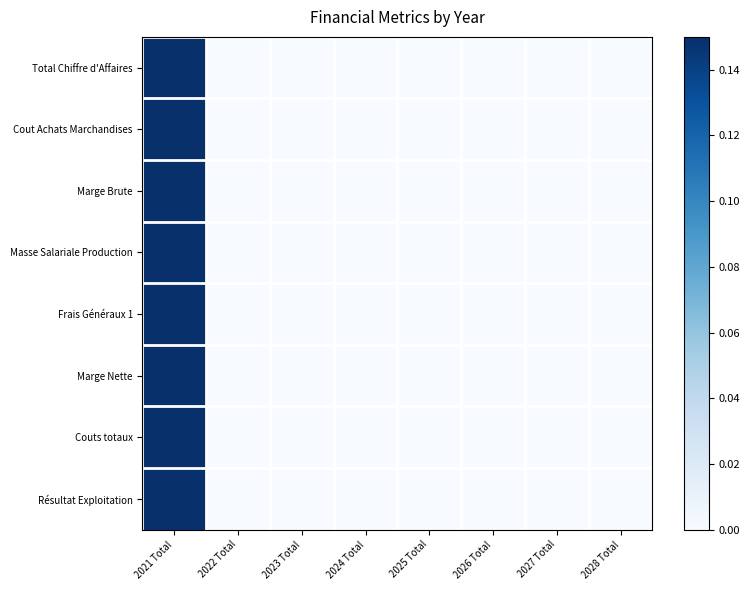

Reading right to left, extract all data points from this chart.

Total Chiffre d'Affaires: 2028 Total=0	2027 Total=0	2026 Total=0	2025 Total=0	2024 Total=0	2023 Total=0	2022 Total=0	2021 Total=1
Cout Achats Marchandises: 2028 Total=0	2027 Total=0	2026 Total=0	2025 Total=0	2024 Total=0	2023 Total=0	2022 Total=0	2021 Total=1
Marge Brute: 2028 Total=0	2027 Total=0	2026 Total=0	2025 Total=0	2024 Total=0	2023 Total=0	2022 Total=0	2021 Total=1
Masse Salariale Production: 2028 Total=0	2027 Total=0	2026 Total=0	2025 Total=0	2024 Total=0	2023 Total=0	2022 Total=0	2021 Total=1
Frais Généraux 1: 2028 Total=0	2027 Total=0	2026 Total=0	2025 Total=0	2024 Total=0	2023 Total=0	2022 Total=0	2021 Total=1
Marge Nette: 2028 Total=0	2027 Total=0	2026 Total=0	2025 Total=0	2024 Total=0	2023 Total=0	2022 Total=0	2021 Total=1
Couts totaux: 2028 Total=0	2027 Total=0	2026 Total=0	2025 Total=0	2024 Total=0	2023 Total=0	2022 Total=0	2021 Total=1
Résultat Exploitation: 2028 Total=0	2027 Total=0	2026 Total=0	2025 Total=0	2024 Total=0	2023 Total=0	2022 Total=0	2021 Total=1